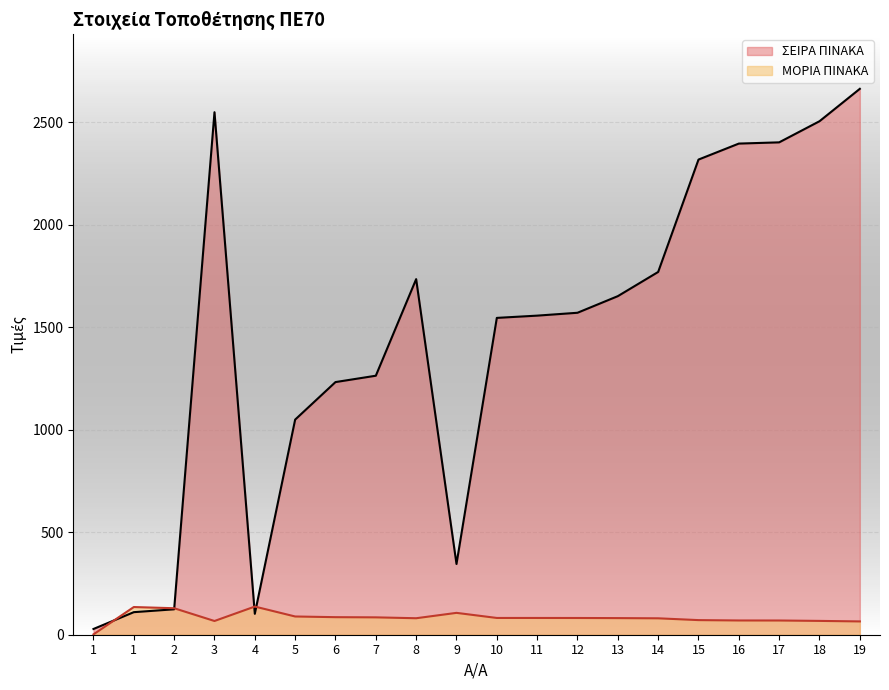

What is the difference between the maximum and second lowest values in the ΜΟΡΙΑ ΠΙΝΑΚΑ series?

72.5